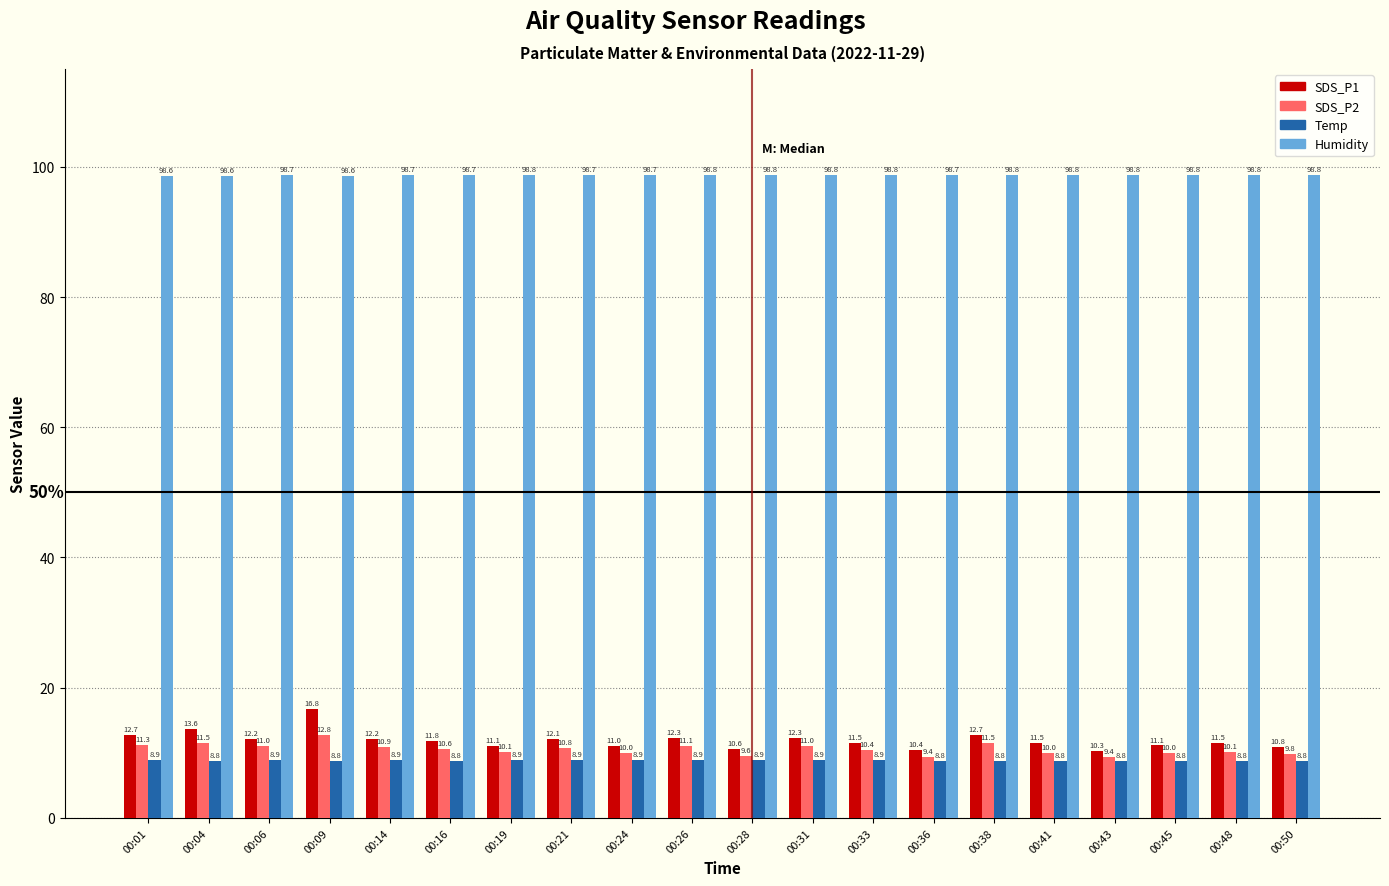

At how many categories does at least one series exceed 49?

20